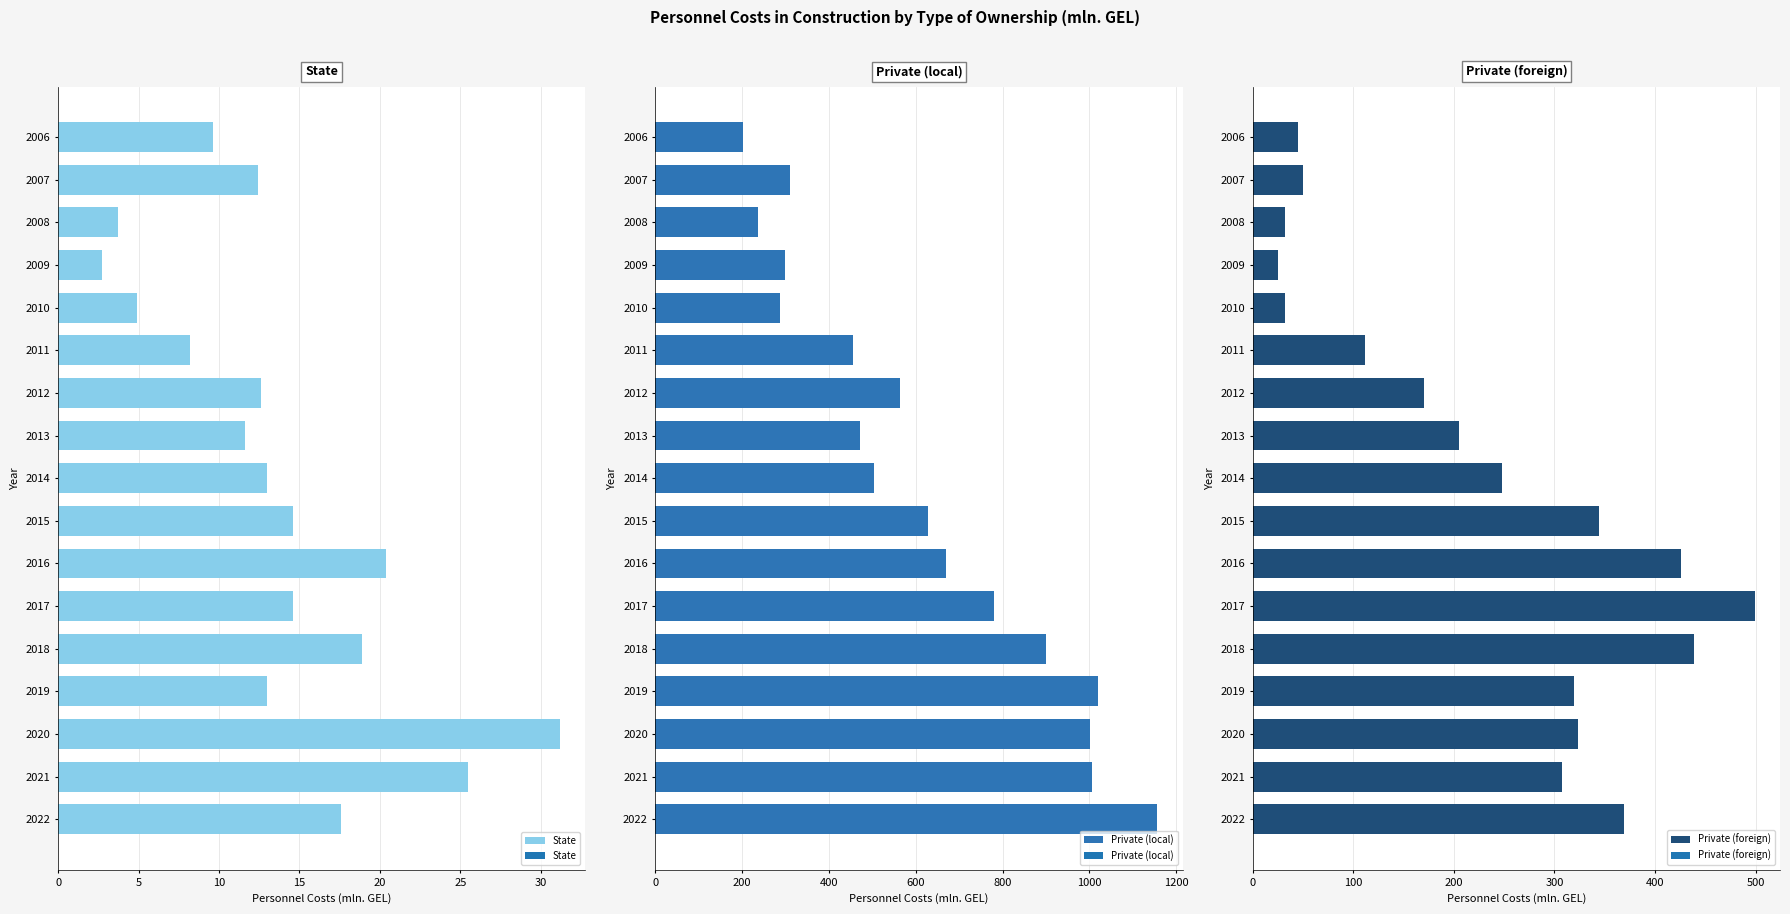

How many values in the Private (foreign) series exceed 247?

9